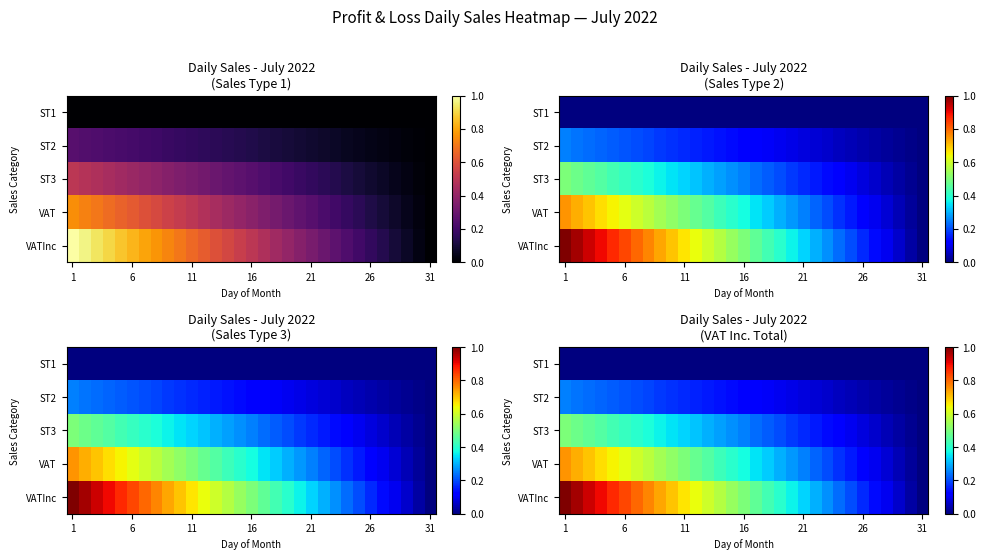

What is the spread (max minus min) of values at 23?

0.2